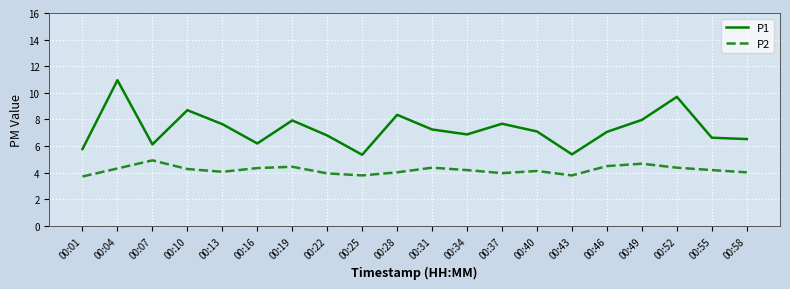

What is the minimum value shown in the chart?

3.7